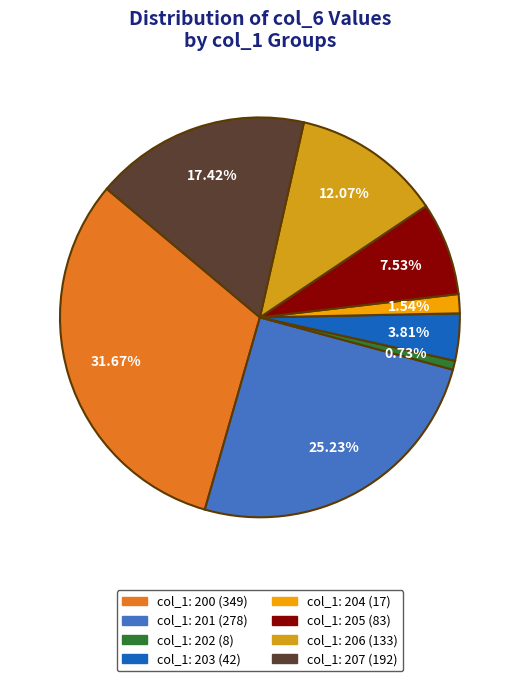

How many slices are in this pie chart?

8